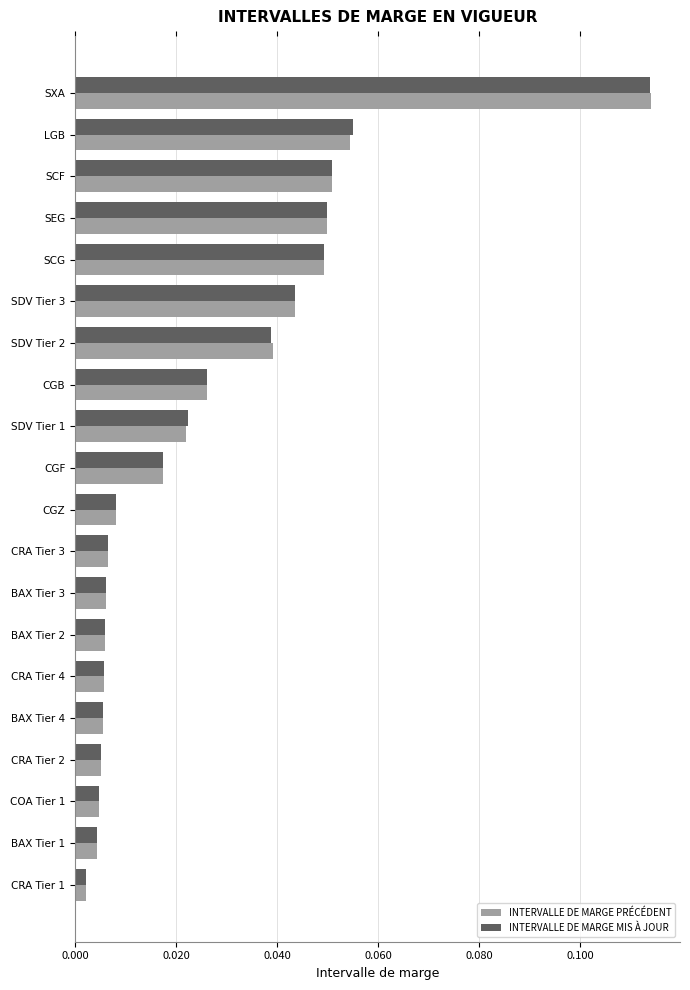

True or false: INTERVALLE DE MARGE MIS À JOUR has a value of 0.0 at SCF.

False